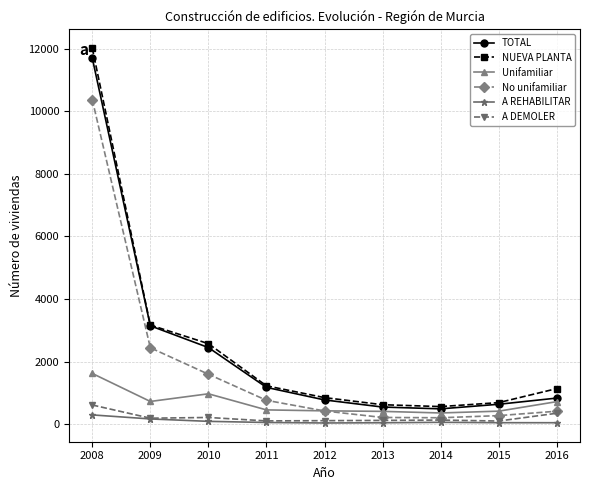

True or false: A DEMOLER and NUEVA PLANTA intersect in this chart.

False